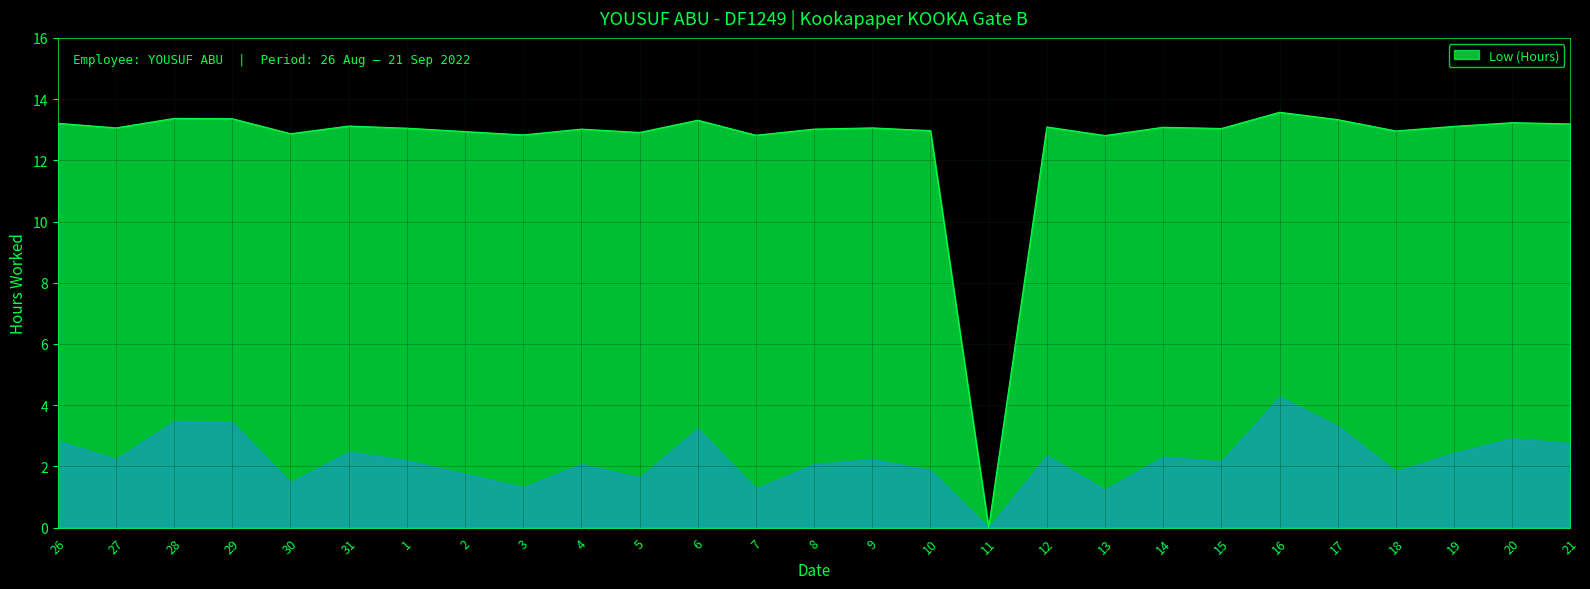

What value does the data have at 9?

13.1